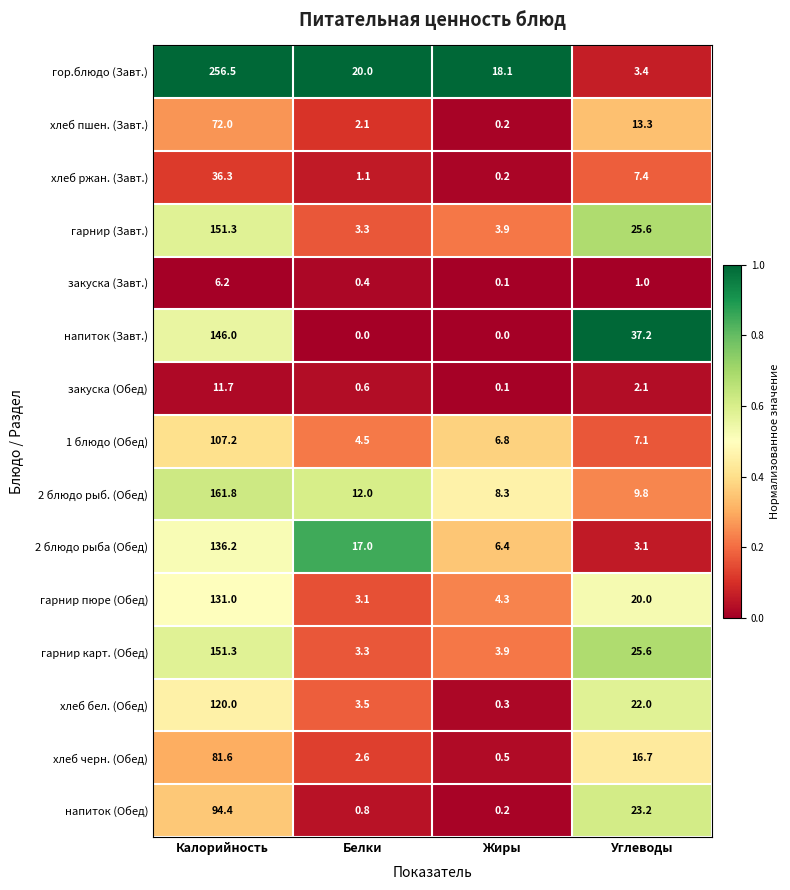

The 2 блюдо рыб. (Обед) series shows 21.0 at Белки. True or false?

False